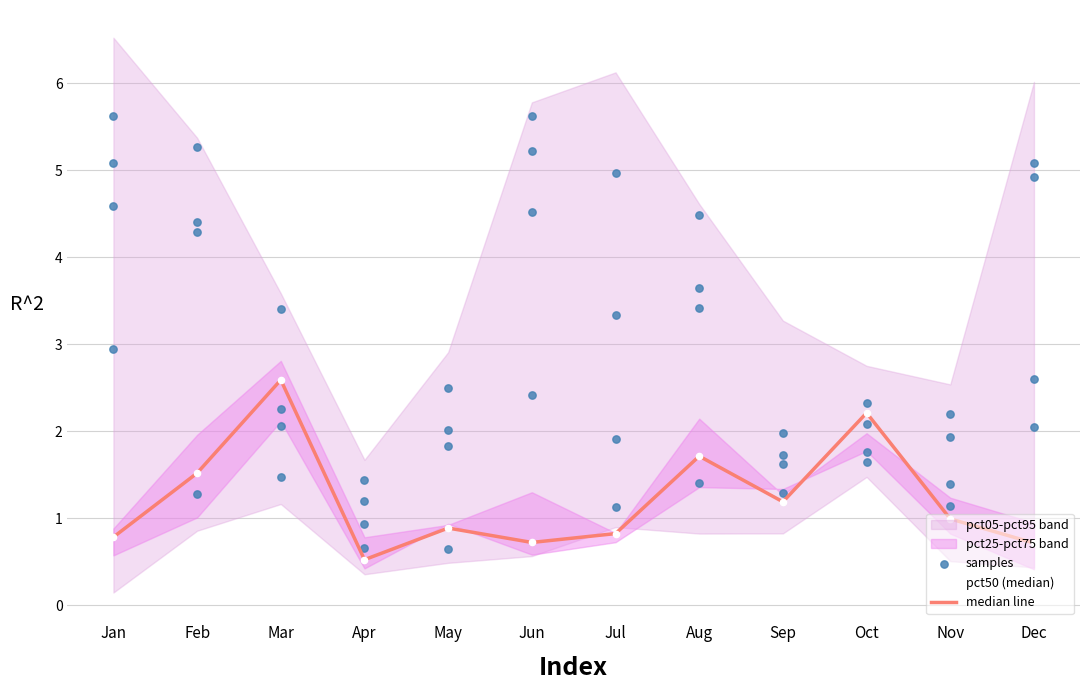

What is the total value across all series at Mar?

12.3